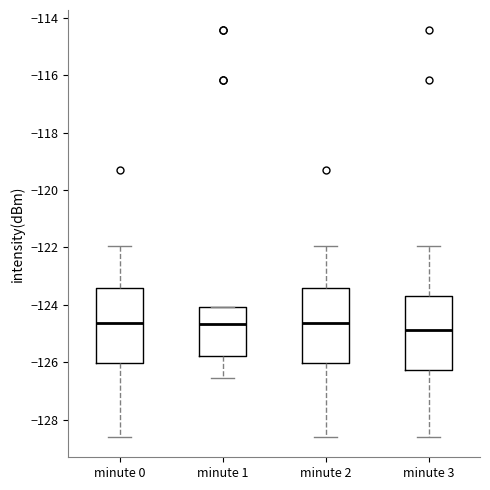

Reading left to right, read every box against the y-axis: the position of its median line, the range the box covers, and the ends of its whiskers. The values are not printed on the chart, so give them approximately, as read against the axis.

minute 0: median -124.6, box -126.0 to -123.4, whiskers -128.6 to -122.0
minute 1: median -124.6, box -125.8 to -124.0, whiskers -126.6 to -124.0
minute 2: median -124.6, box -126.0 to -123.4, whiskers -128.6 to -122.0
minute 3: median -124.8, box -126.2 to -123.8, whiskers -128.6 to -122.0